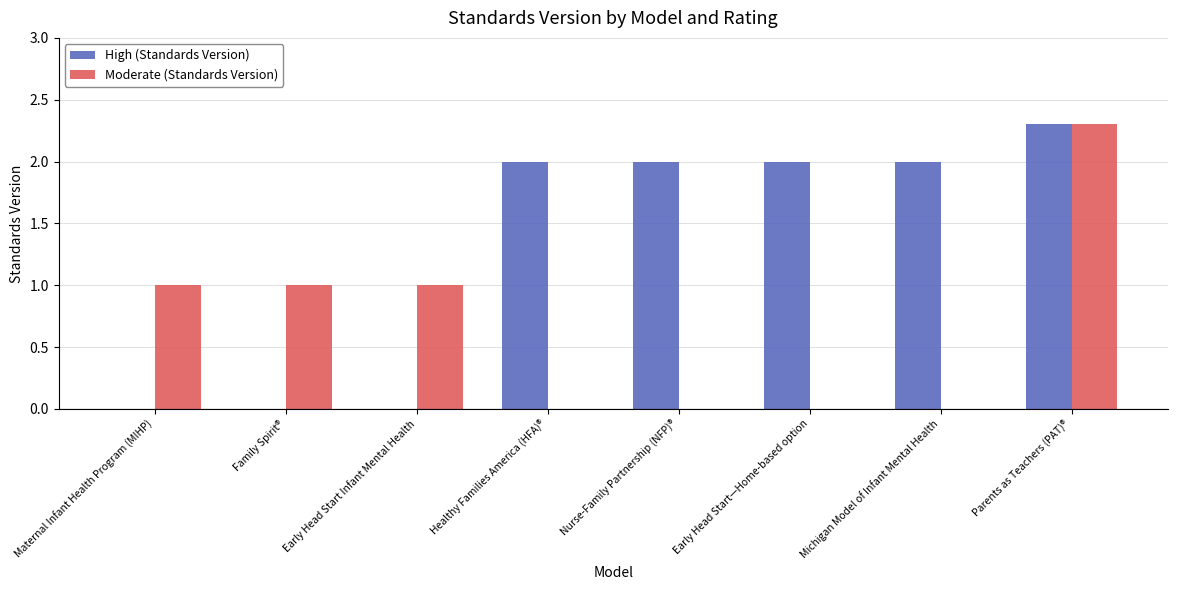

True or false: High (Standards Version) has a value of 2.3 at Parents as Teachers (PAT)®.

True